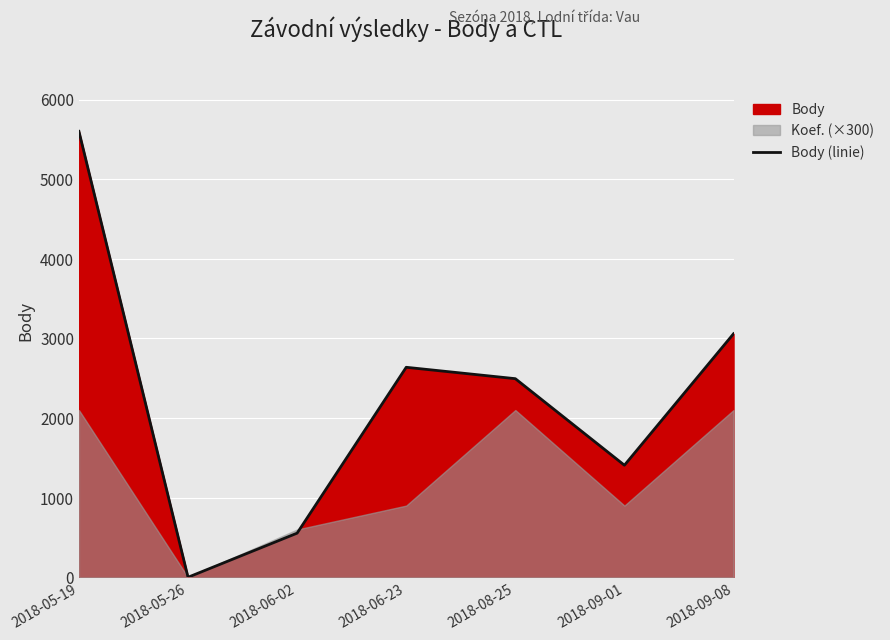

Reading left to right, what are all the values shown in this chart?

2018-05-19=5600	2018-05-26=0	2018-06-02=554	2018-06-23=2637	2018-08-25=2494	2018-09-01=1407	2018-09-08=3058